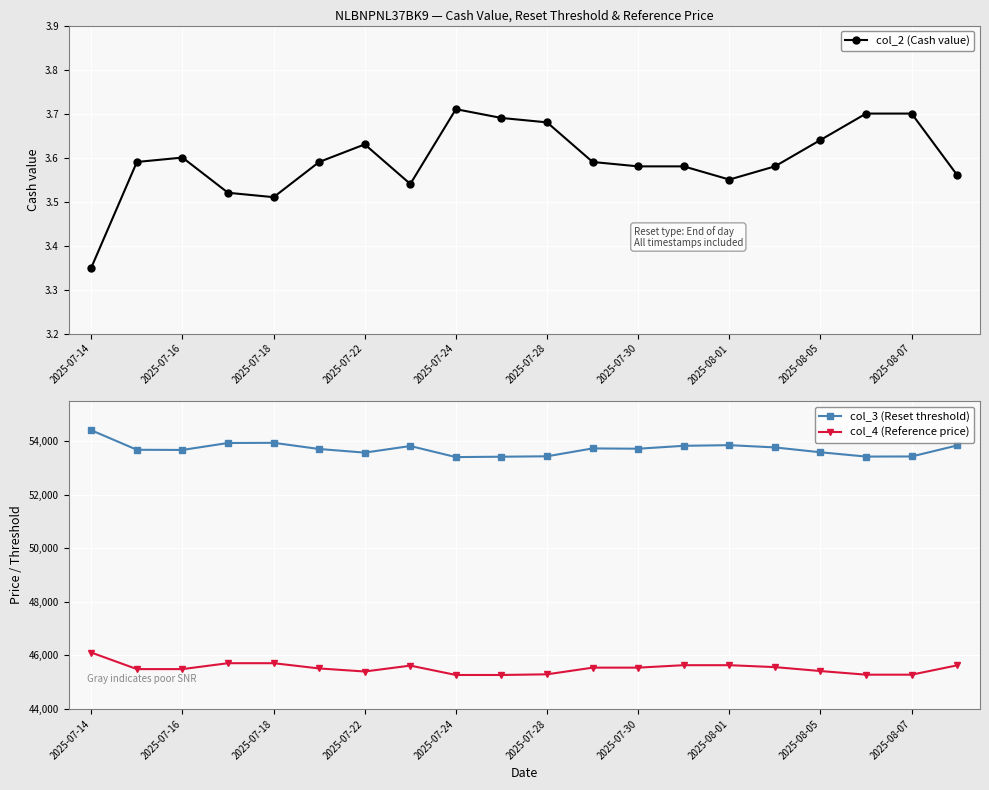

How many lines are shown in the chart?

3